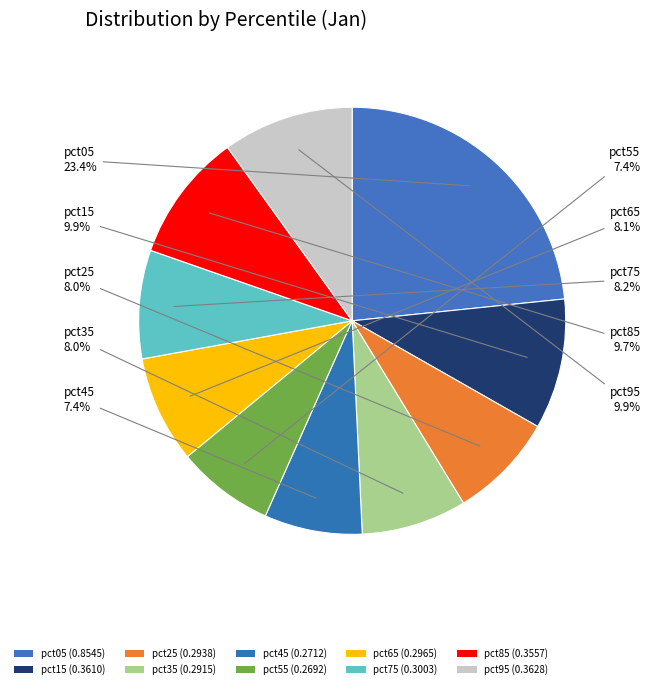

How many slices are in this pie chart?

10